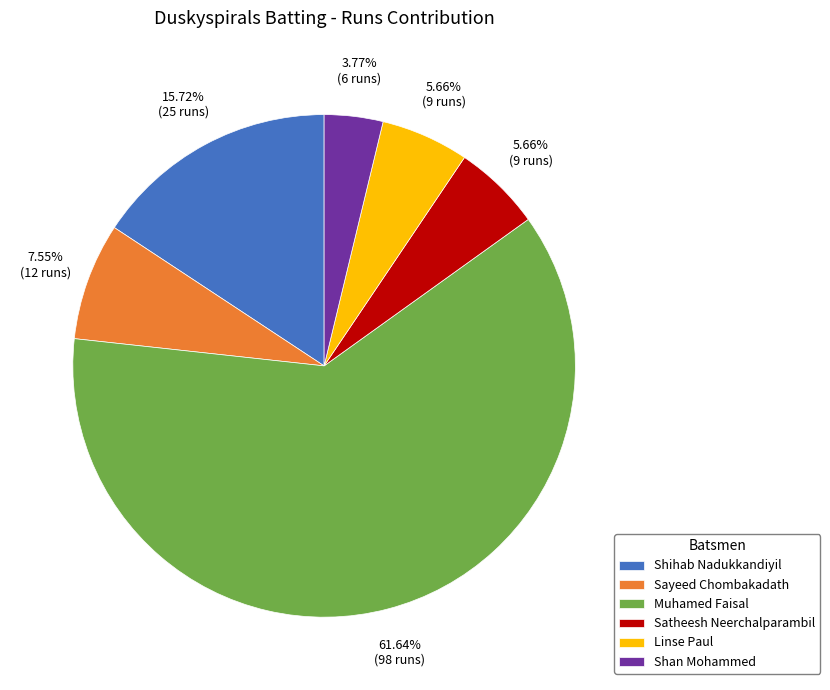

To the nearest percent, what is the average slice percentage?

17%